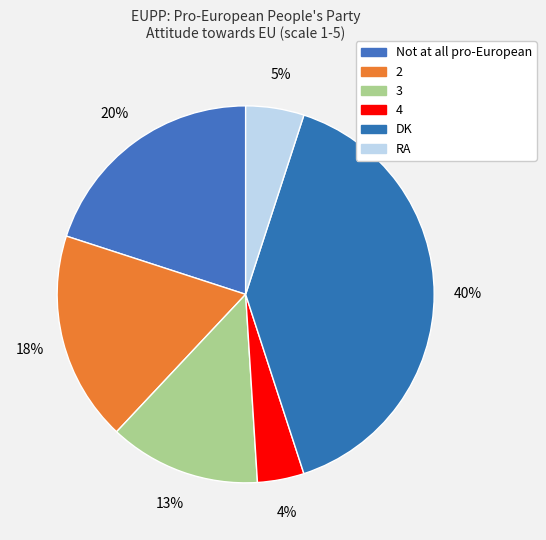

Is there any slice that represents more than half of the pie?

No